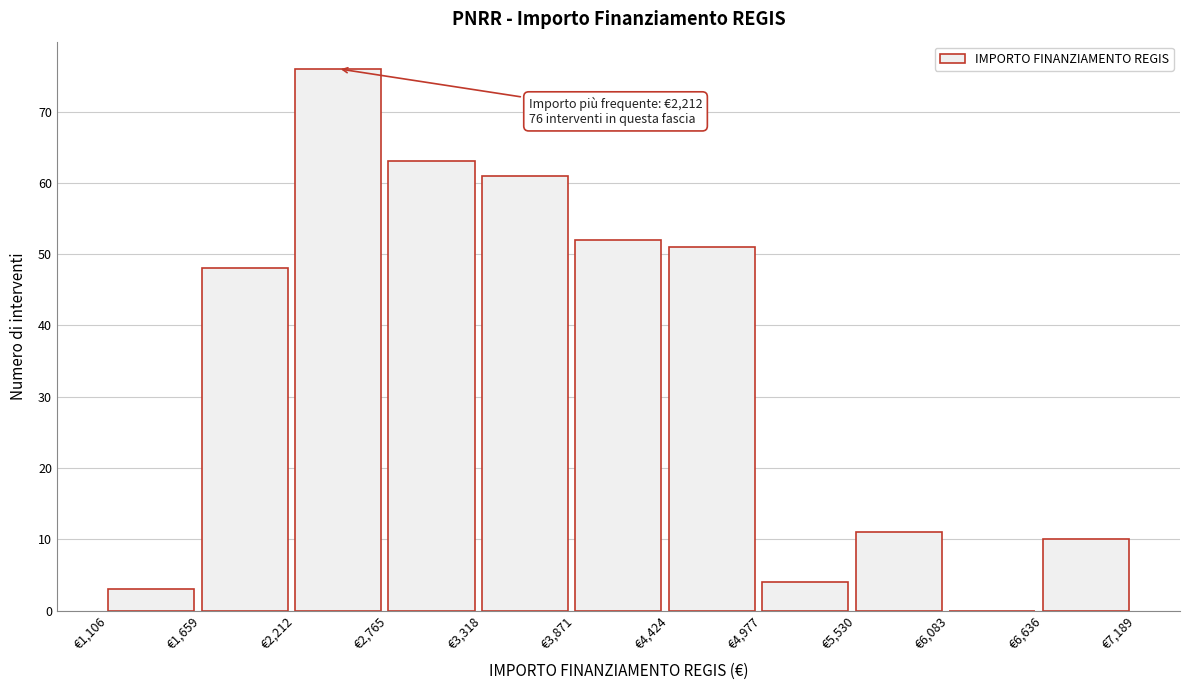

Over which range of the x-axis is the bar tallest?

2200 to 2800